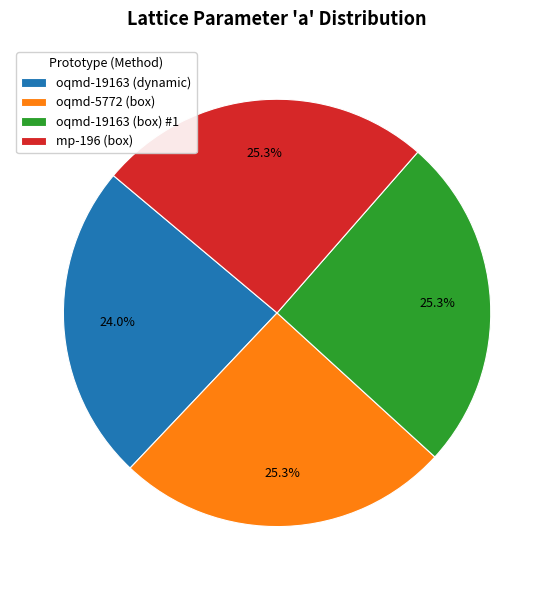

Combined, do oqmd-19163 (dynamic) and oqmd-5772 (box) account for over 50%?

No